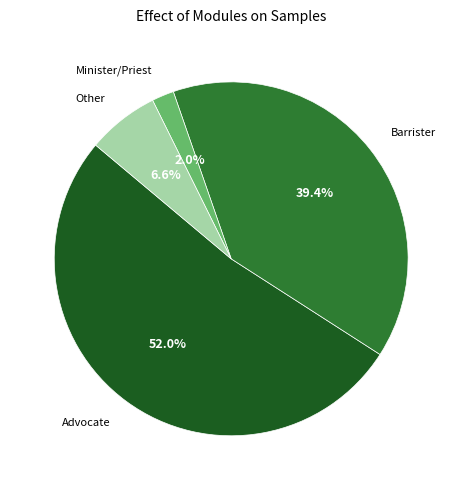

Which slice is the smallest?

Minister/Priest